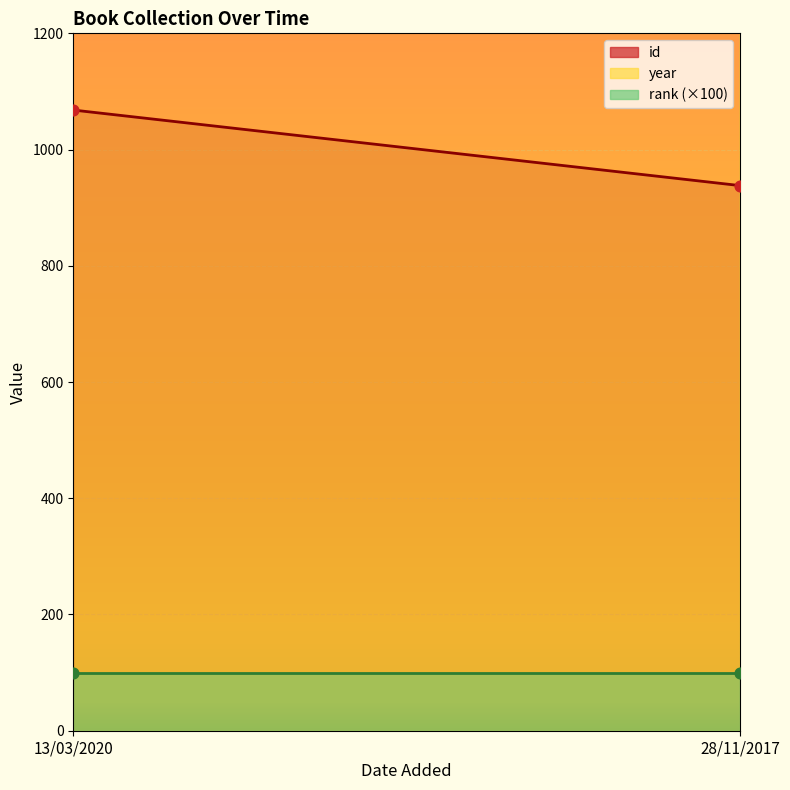

What are all the series names shown in the legend?

id, year, rank